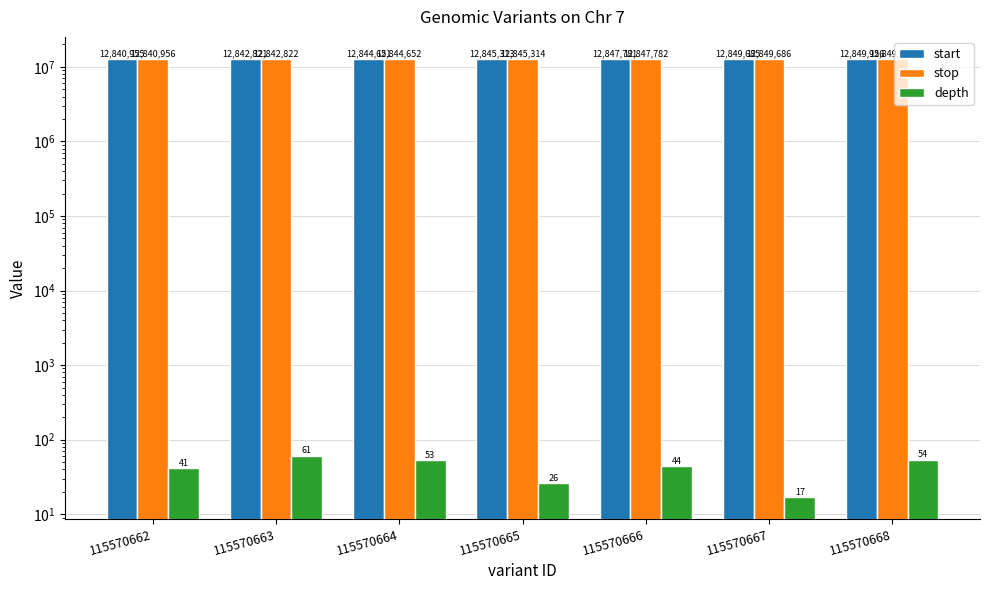

How many categories are shown in the chart?

7